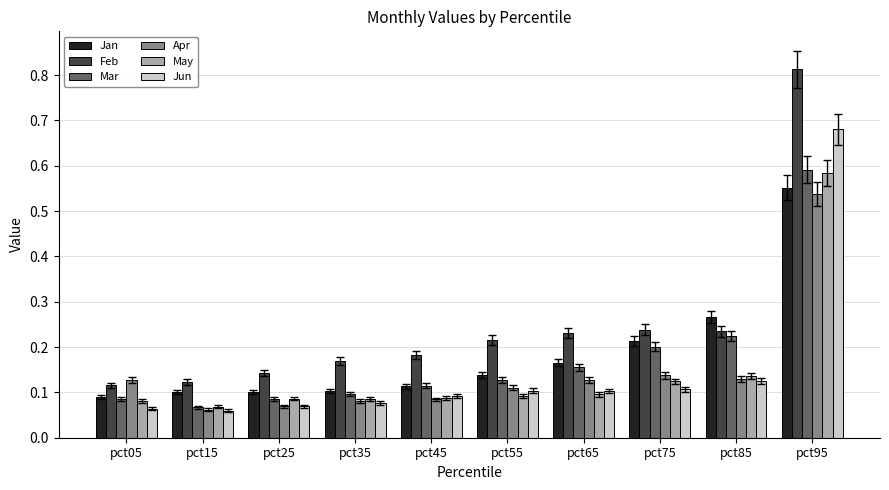

How many groups of bars are there?

10